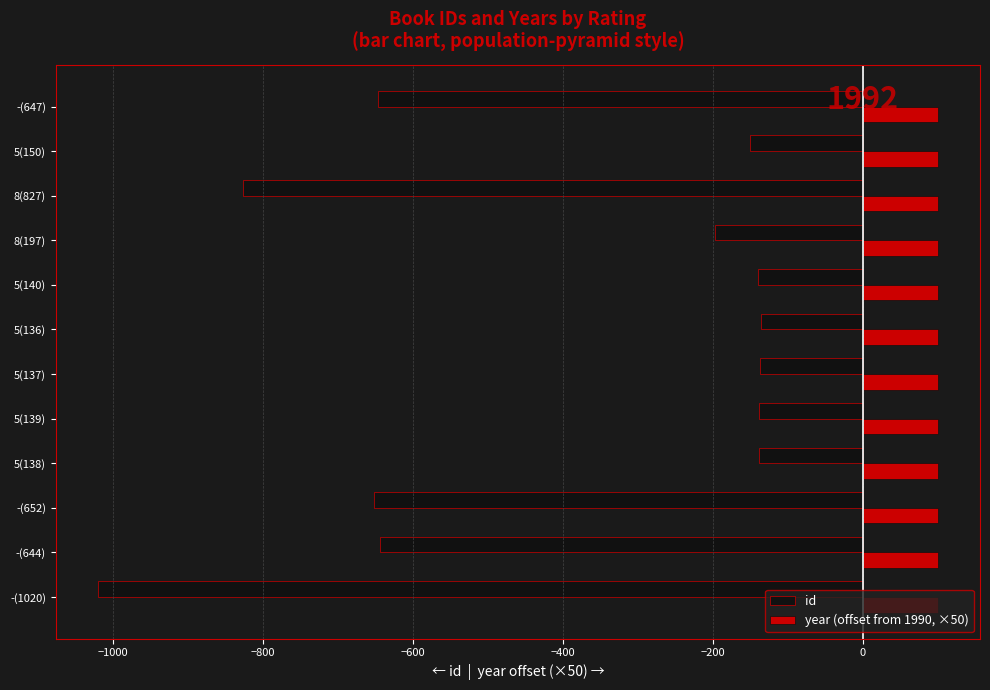

Which series has the largest total across all categories?

year (offset from 1990, ×50)